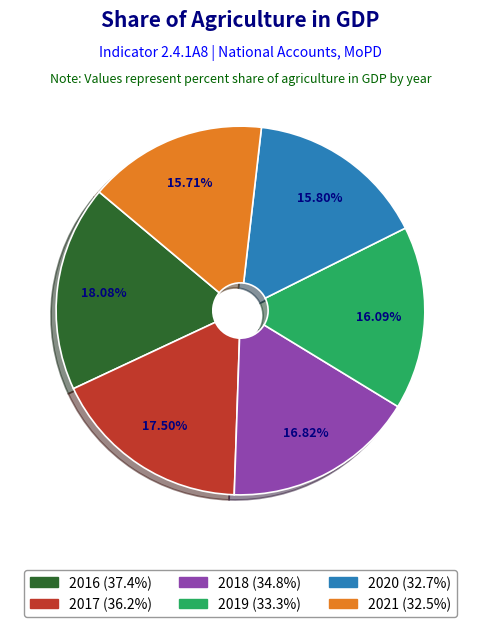

To the nearest percent, what is the difference between the largest and smallest slice percentages?

2%